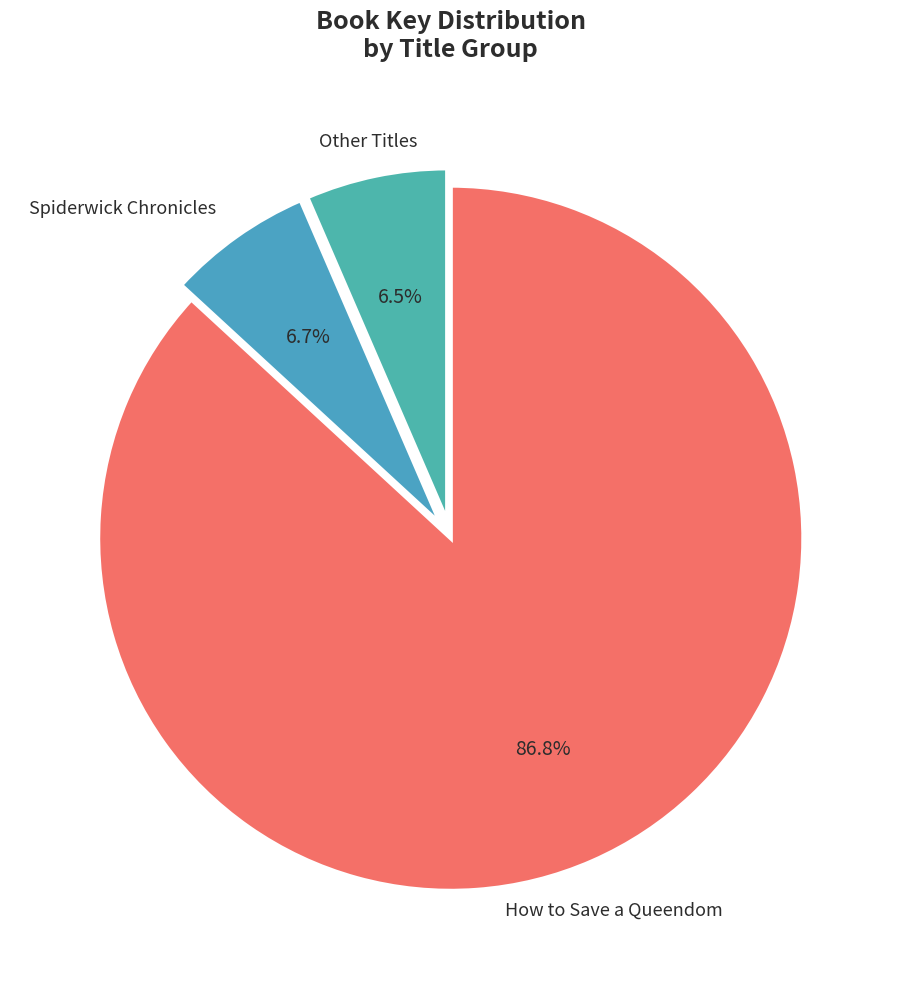

How many segments does this pie chart have?

3